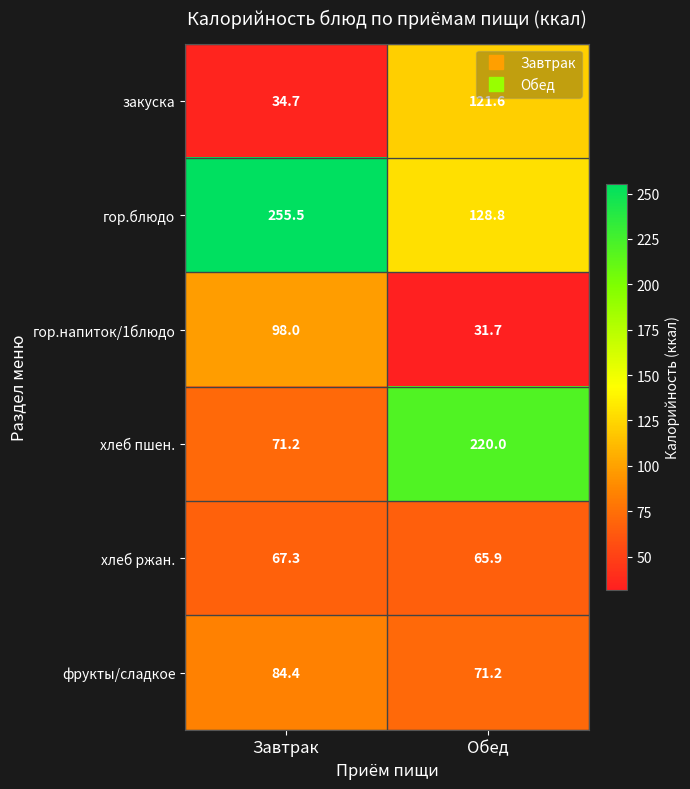

Between Завтрак and Обед, which series saw the biggest shift?

хлеб пшен.